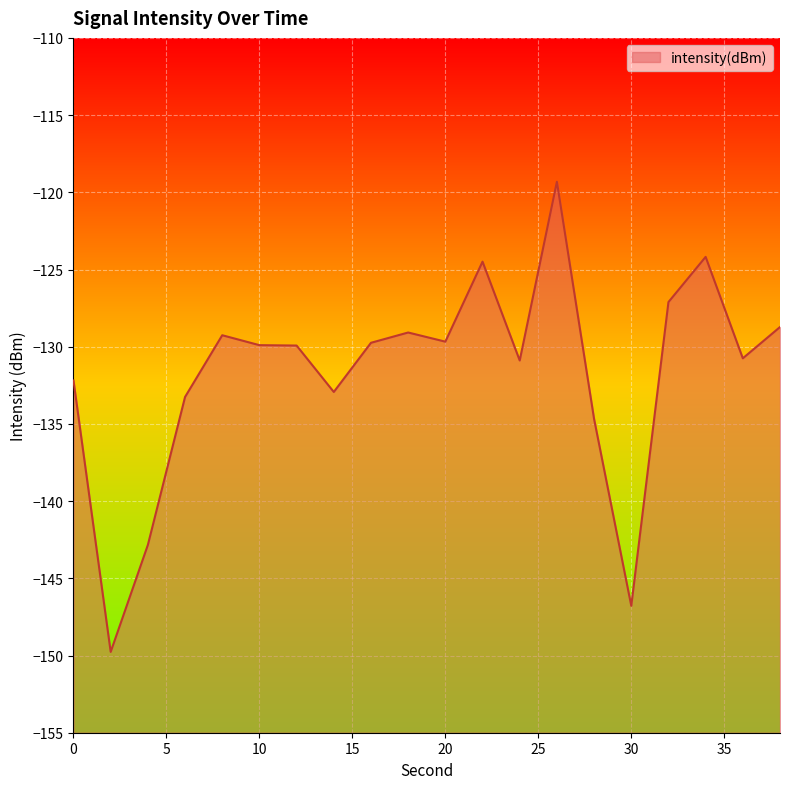

The value at 0 is -132.2. True or false?

True